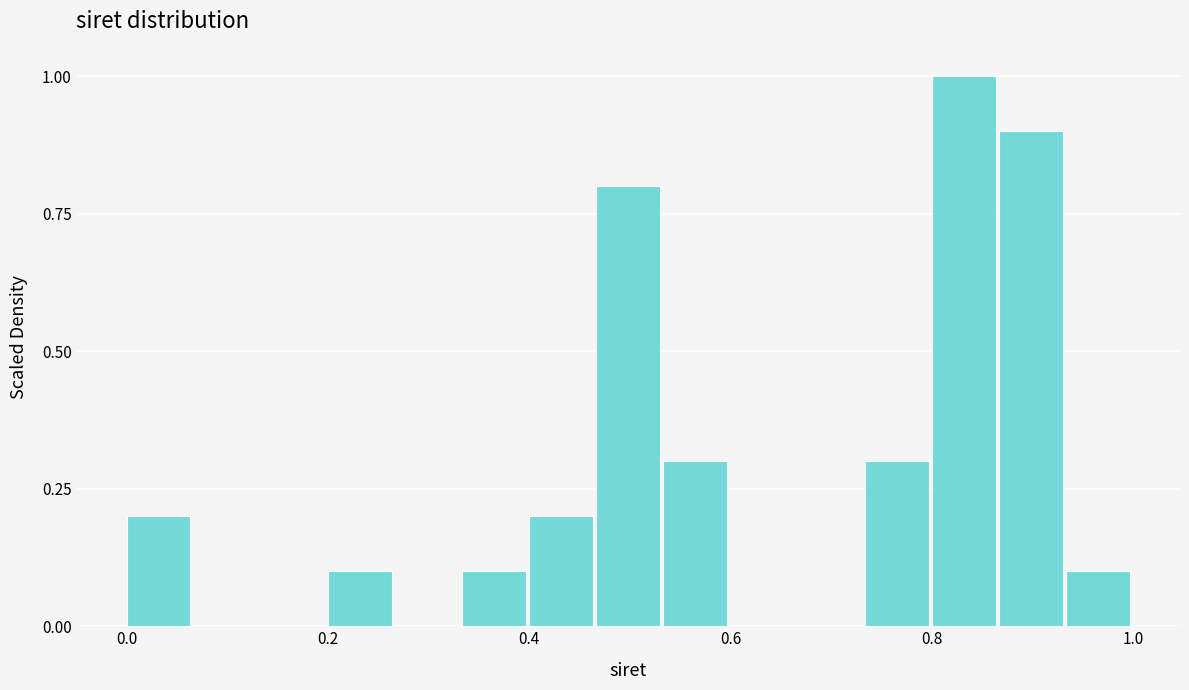

Around what value on the x-axis is the tallest bar? Give the approximate position of its centre, as read against the axis.

0.84